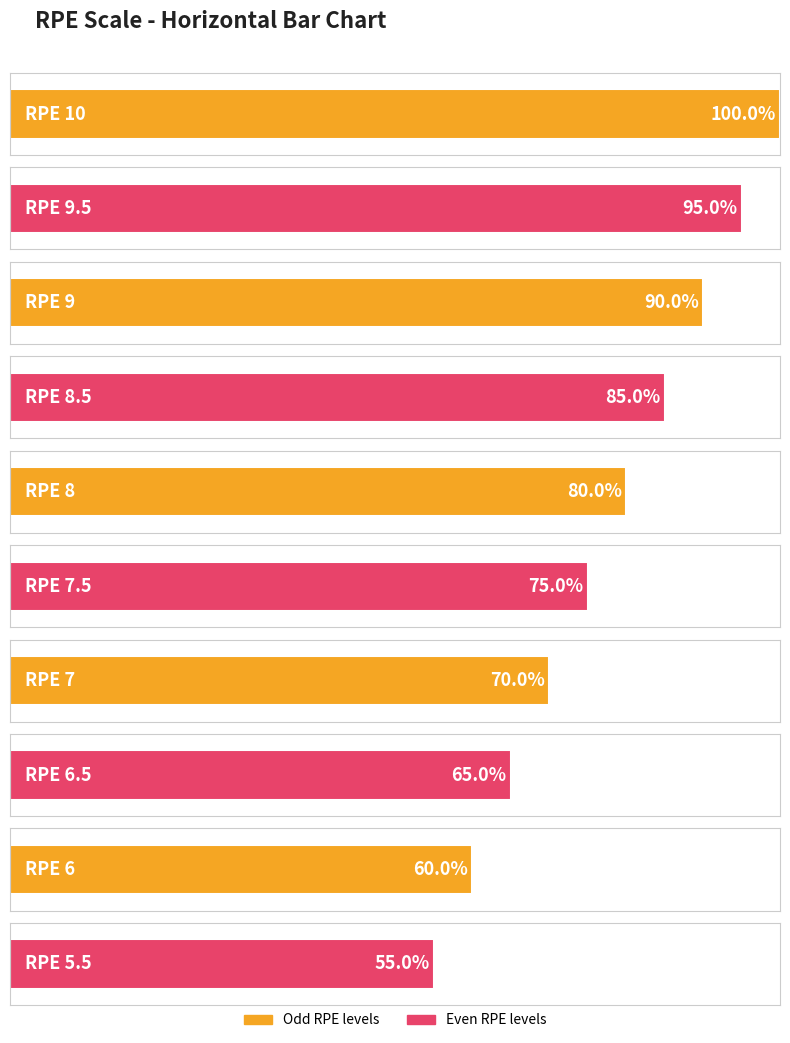

Where is the data nearest to the value 7?

7